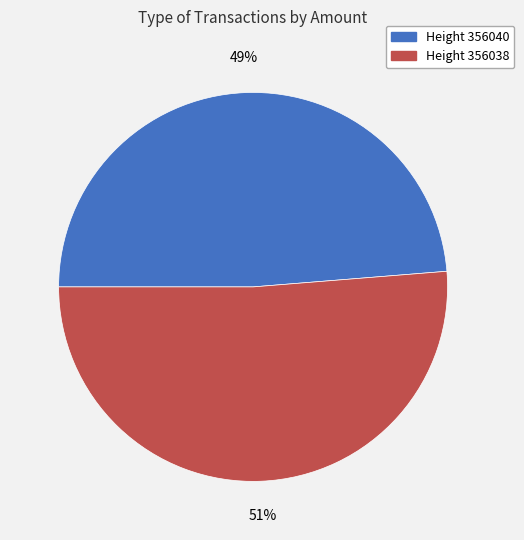

Which category has the biggest portion of the pie?

Height 356038